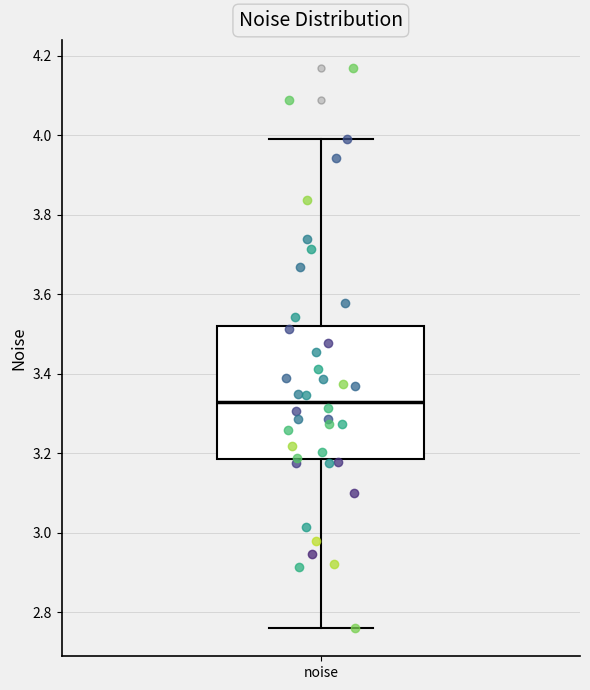

Transcribe this box plot: give where the median line is, the range the box spans, and where the two whiskers end, as read against the y-axis. The values are not printed on the chart, so give them approximately, as read against the axis.

median 3.32, box 3.18 to 3.52, whiskers 2.76 to 3.98